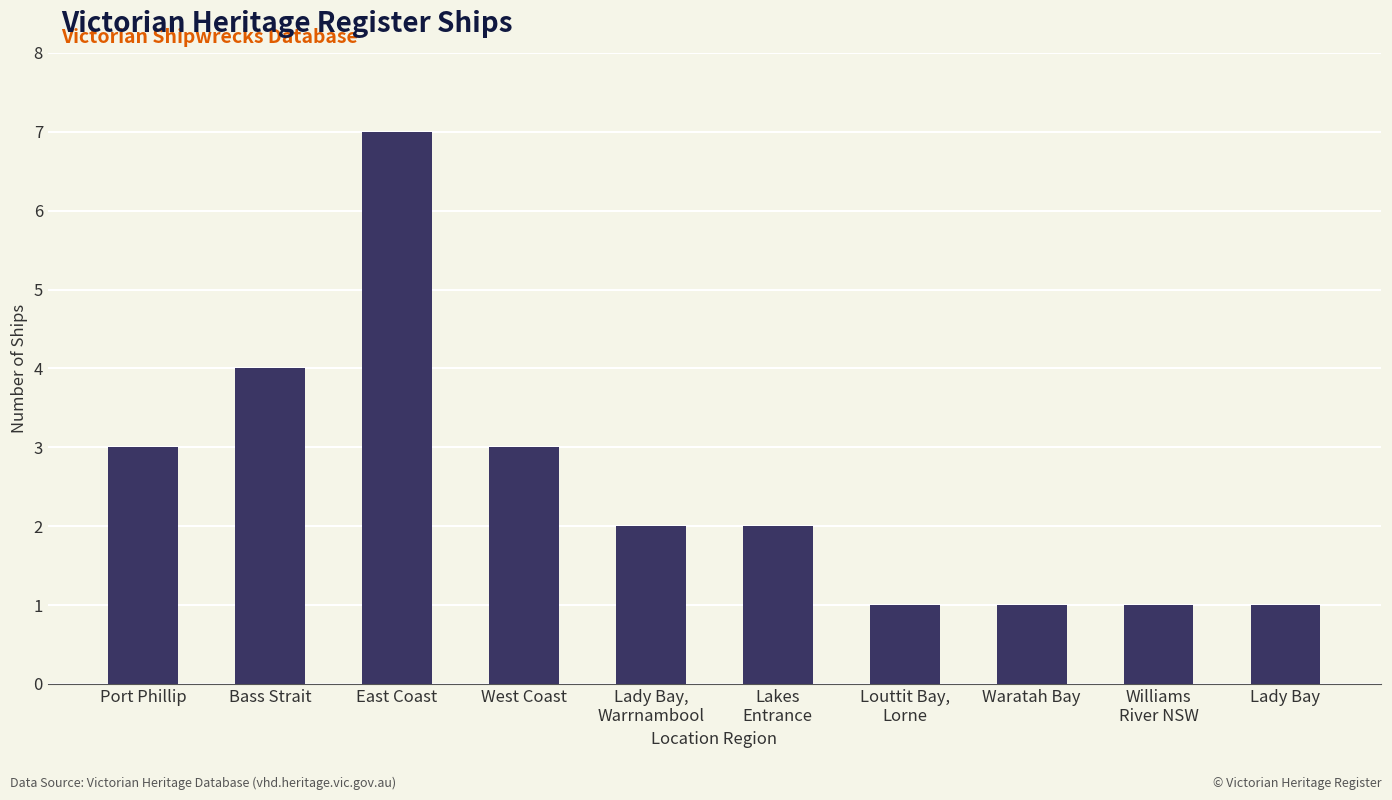

True or false: the data shows 3 at West Coast.

True